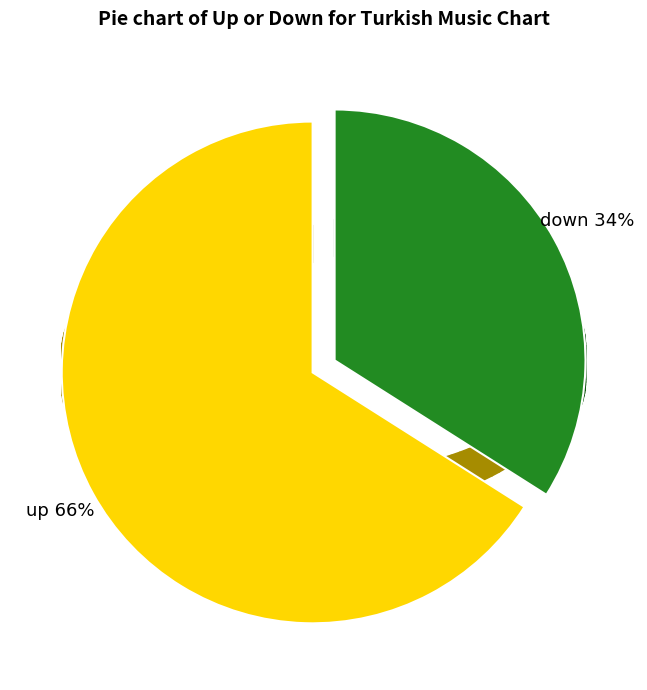

Is up the majority of the pie?

Yes